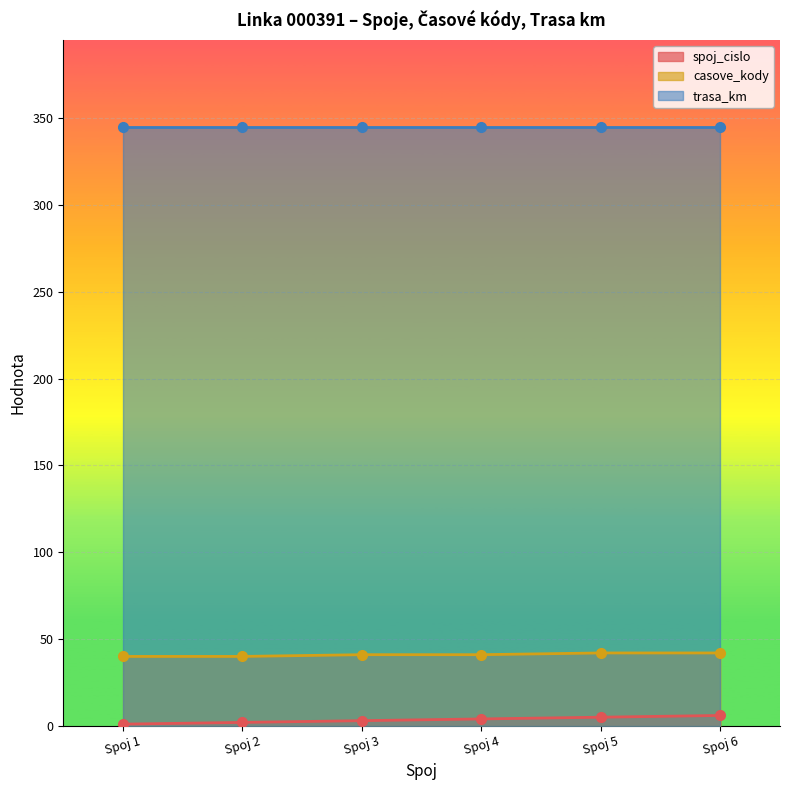

The spoj_cislo series shows 2 at Spoj 2. True or false?

True